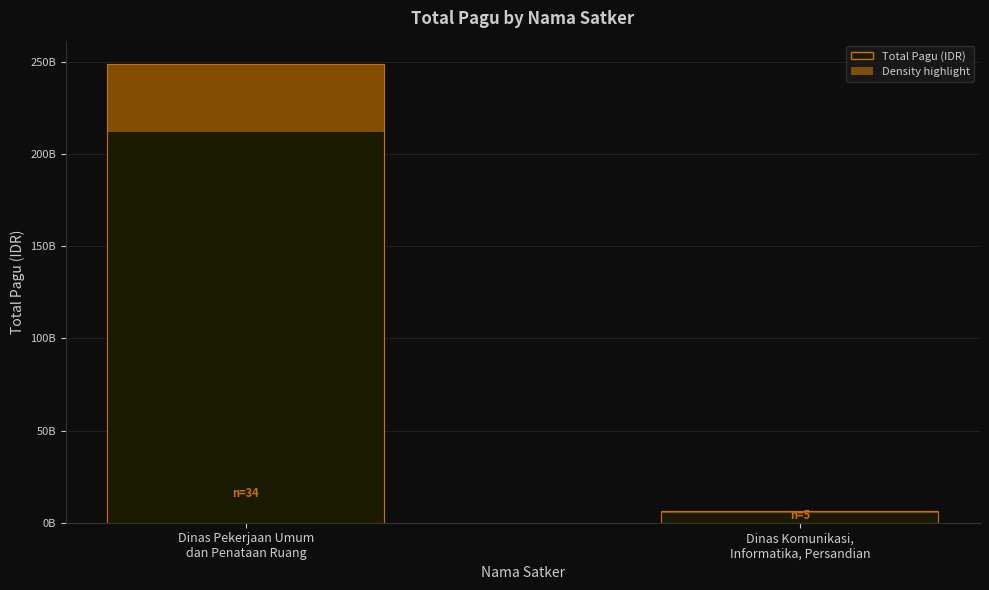

Between Dinas Pekerjaan Umum
dan Penataan Ruang and Dinas Komunikasi,
Informatika, Persandian, which is larger?

Dinas Pekerjaan Umum
dan Penataan Ruang